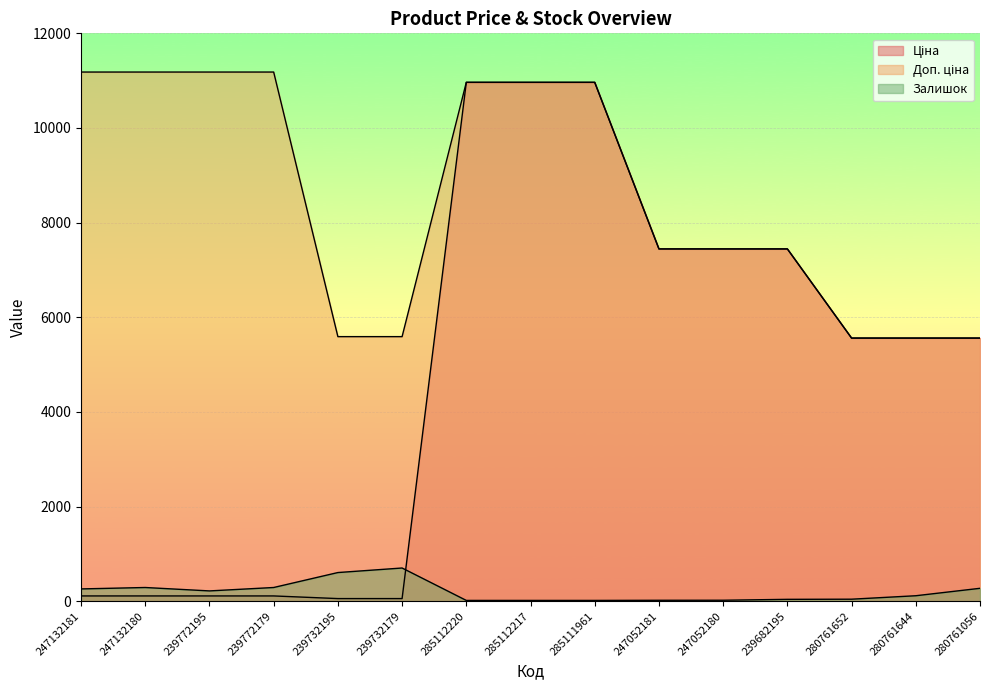

What is the difference between the maximum and second lowest values in the Доп. ціна series?

5621.7